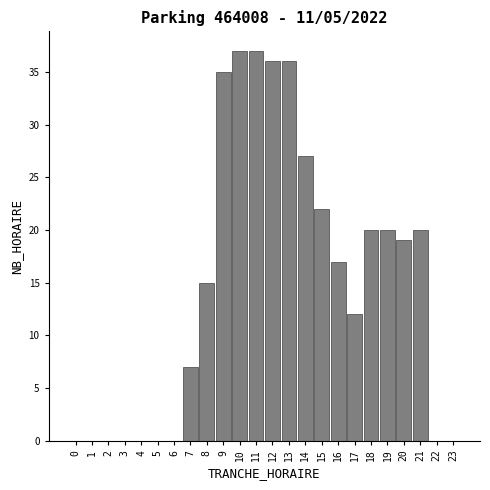

Reading right to left, list all the values displayed in this chart.

23=0	22=0	21=20	20=19	19=20	18=20	17=12	16=17	15=22	14=27	13=36	12=36	11=37	10=37	9=35	8=15	7=7	6=0	5=0	4=0	3=0	2=0	1=0	0=0